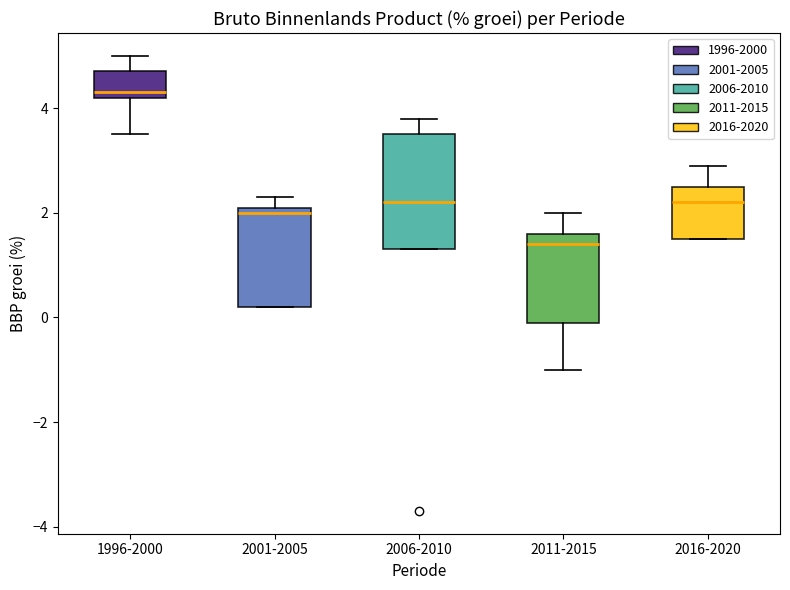

Where is the lower edge of the box for 1996-2000 on the y-axis? The values are not printed on the chart, so give them approximately, as read against the axis.

4.2